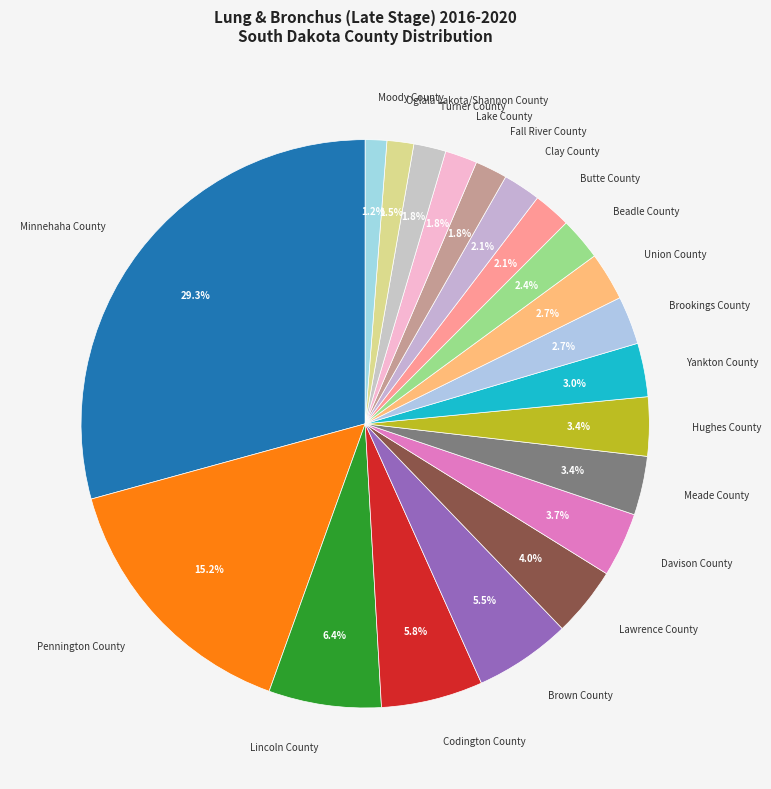

To the nearest percent, what is the average slice percentage?

5%